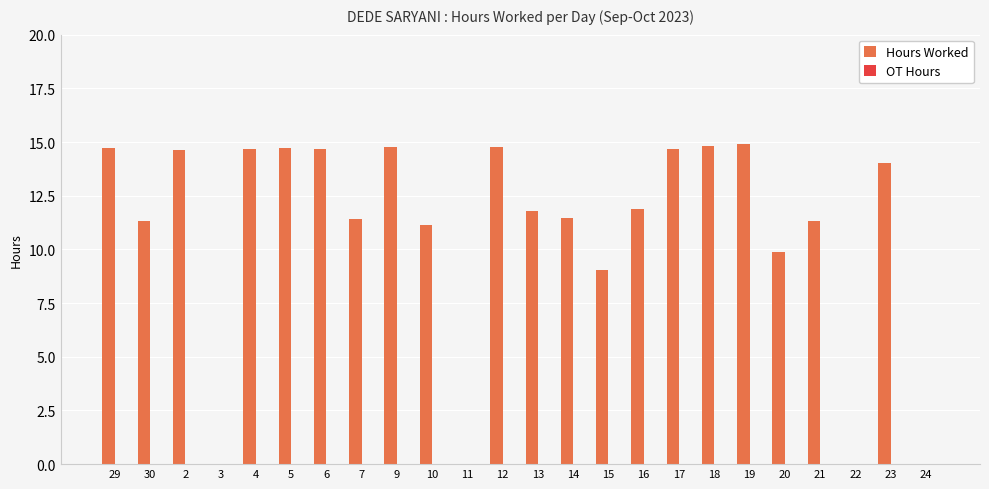

What is the sum of all values?

260.8